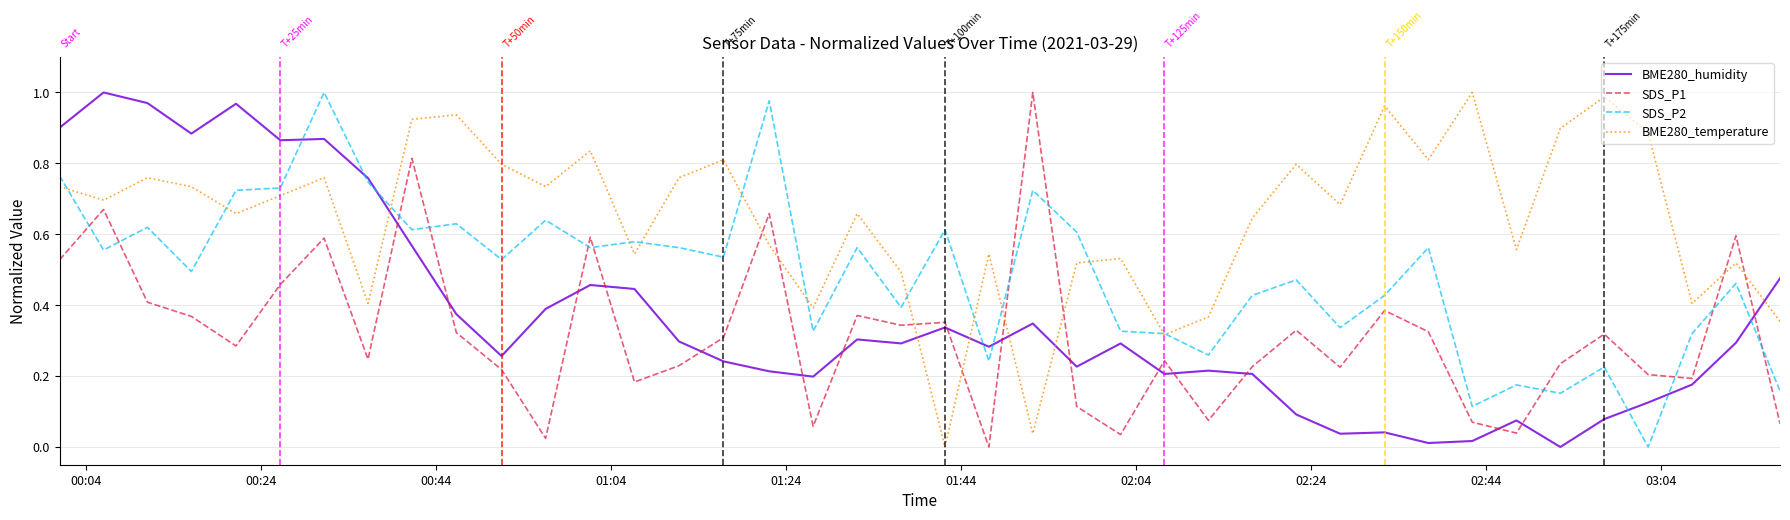

Rank the series by their average value, from highest to lowest.

BME280_temperature, SDS_P2, BME280_humidity, SDS_P1